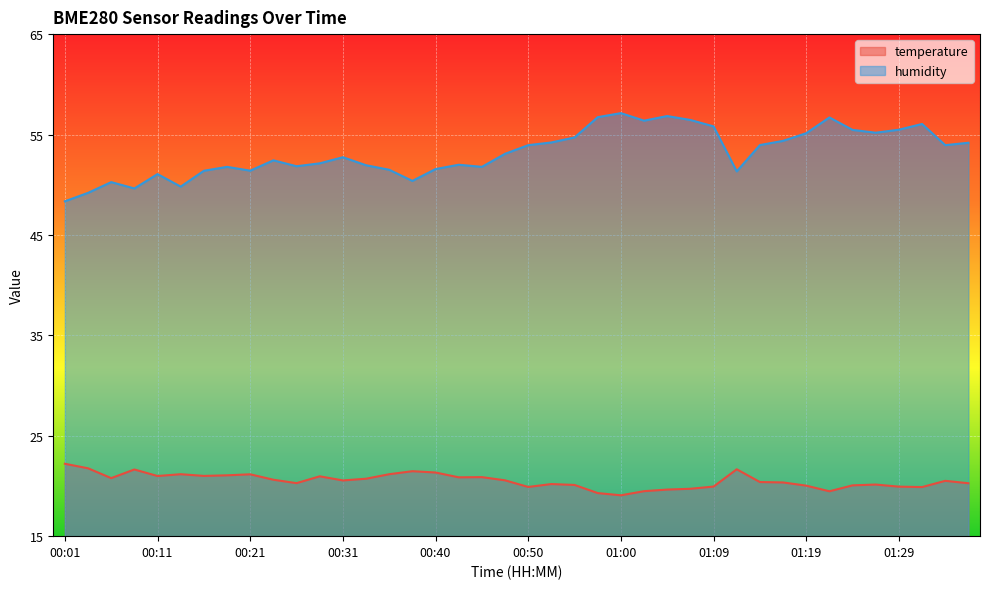

Rank the series by their maximum value, from lowest to highest.

temperature, humidity